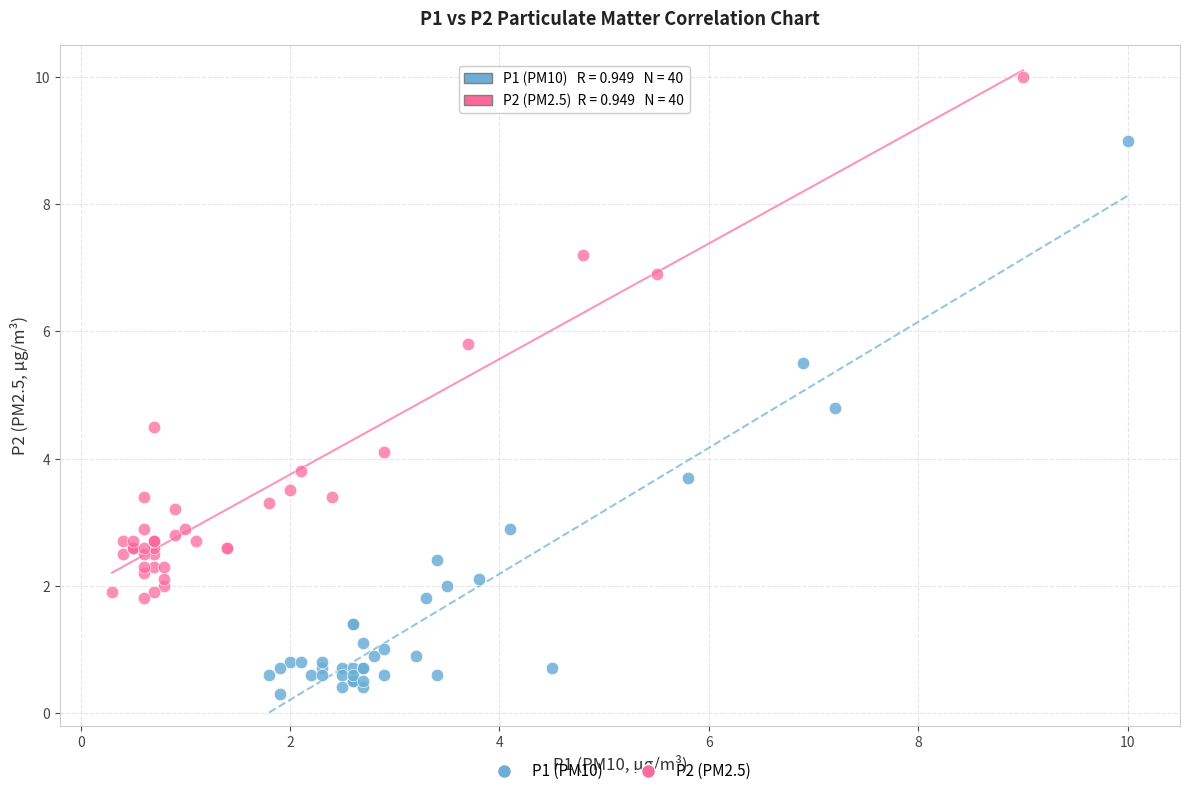

Which series contains the highest Y value?

P2 (PM2.5)